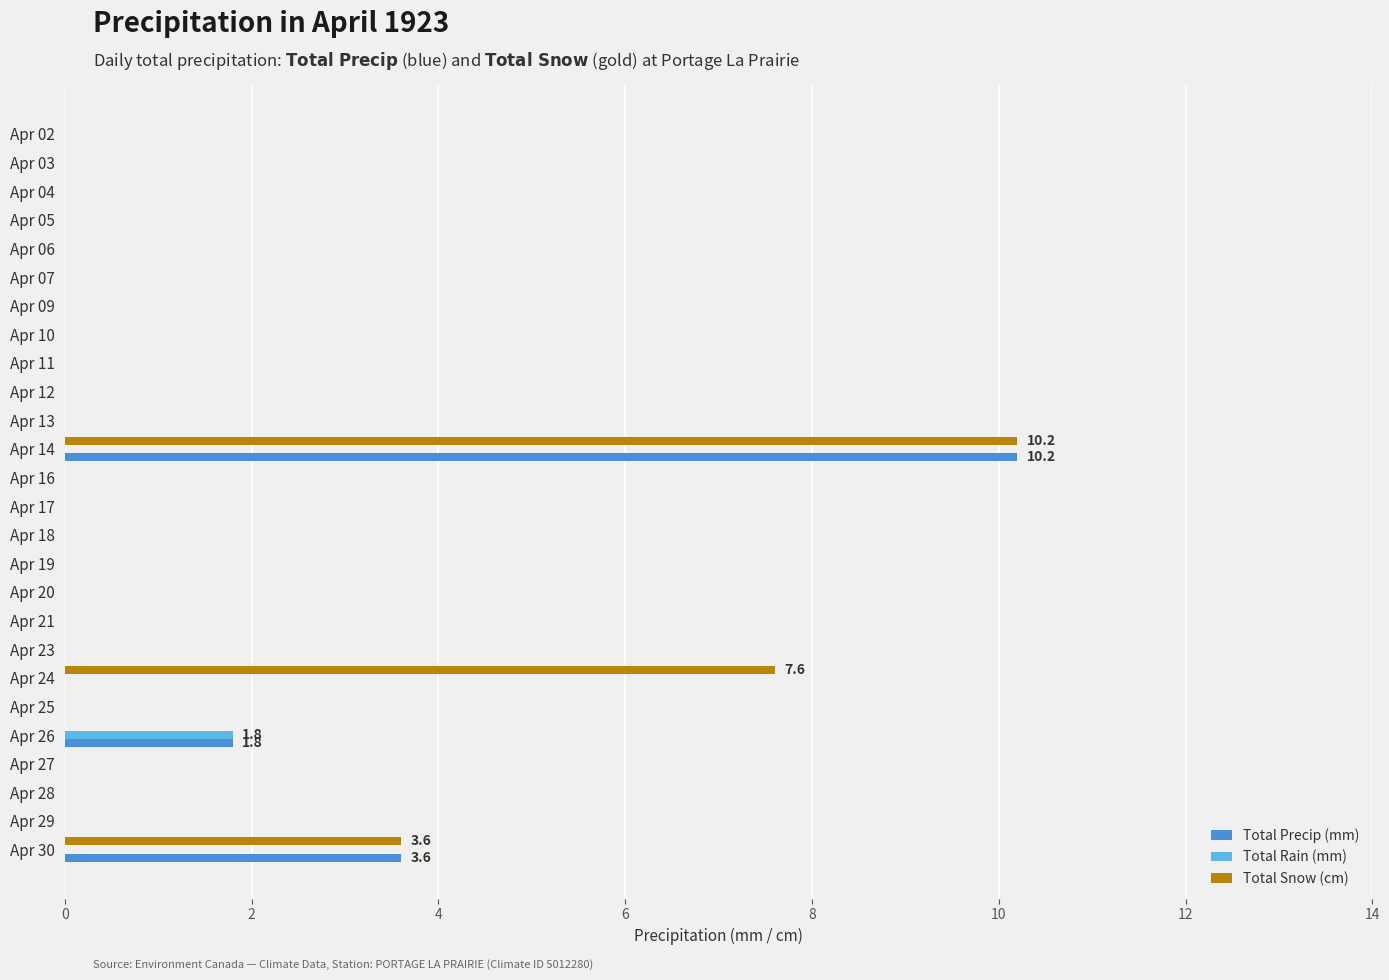

At which label is Total Snow (cm) closest to 5?

Apr 30